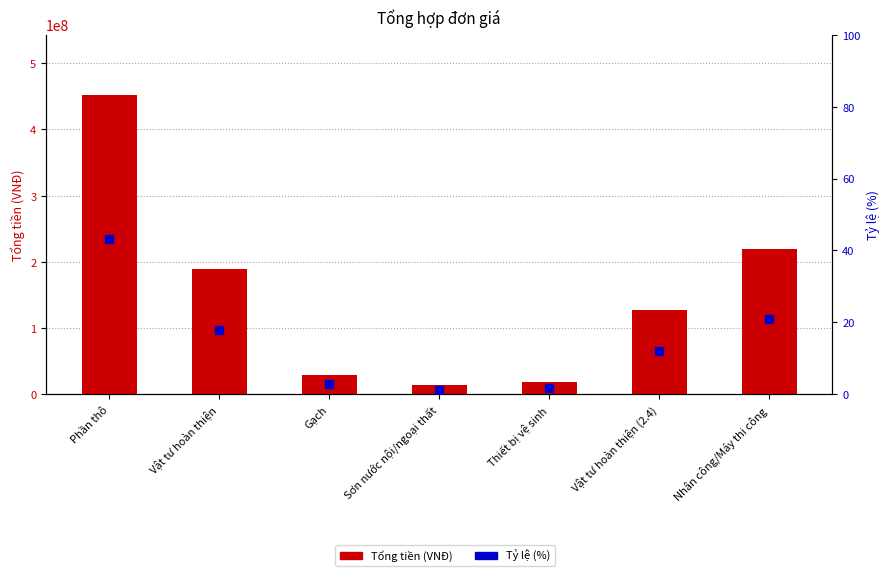

At how many categories does at least one series exceed 443704296?

1